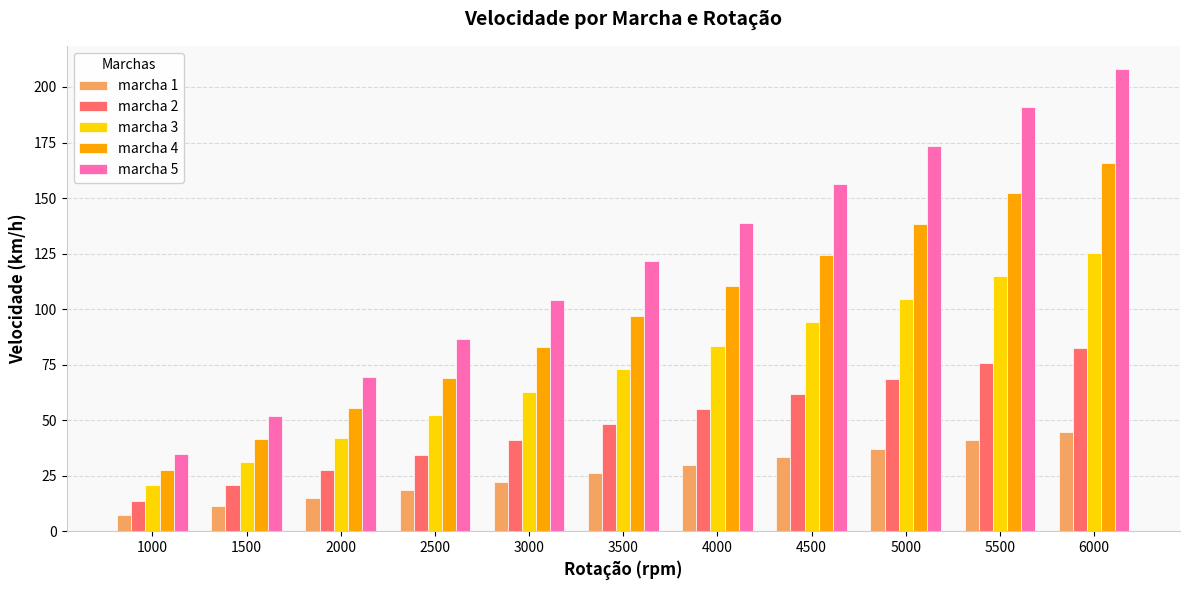

List the labels in order of marcha 1 value, largest first.

6000, 5500, 5000, 4500, 4000, 3500, 3000, 2500, 2000, 1500, 1000